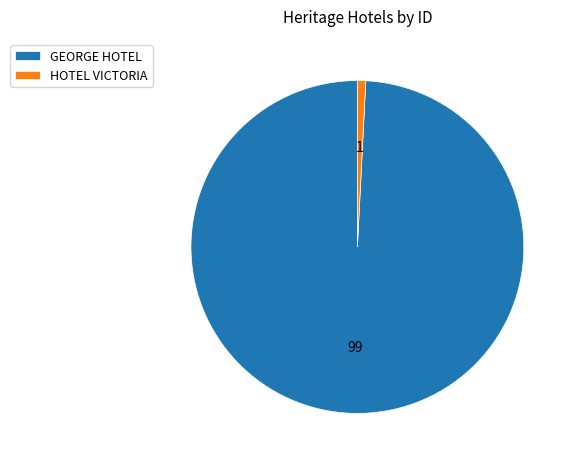

Rank the categories by value from highest to lowest.

GEORGE HOTEL, HOTEL VICTORIA